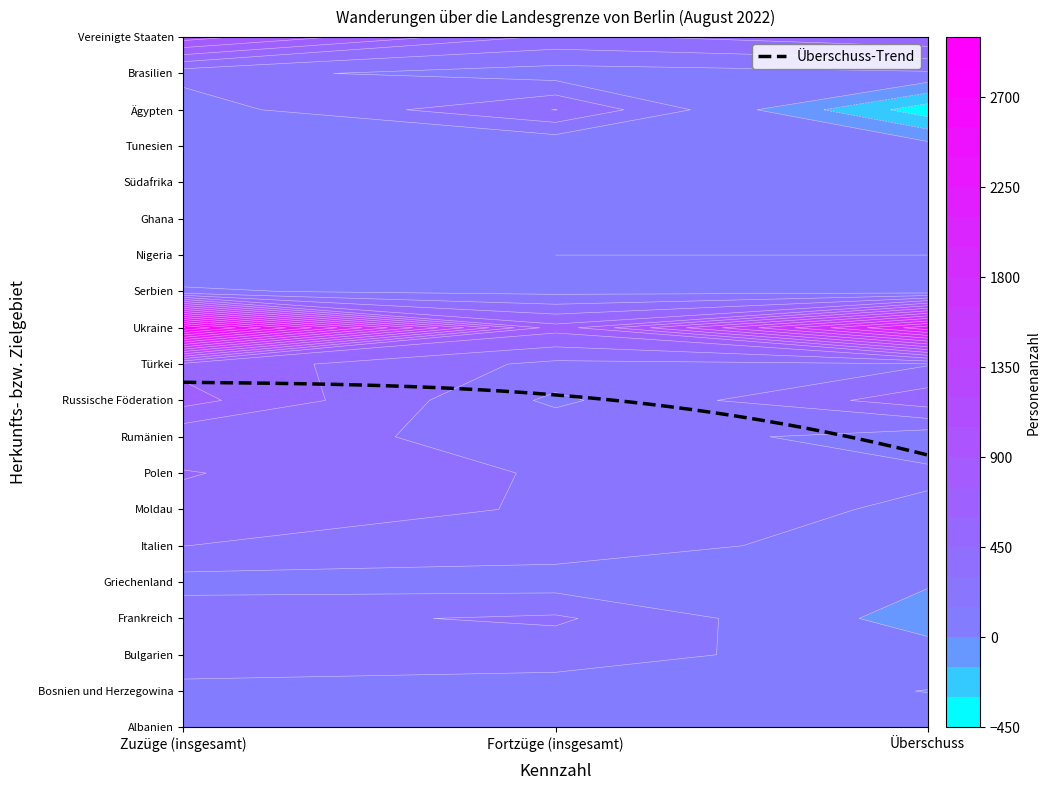

List the labels in order of Bulgarien value, largest first.

0, 1, 2